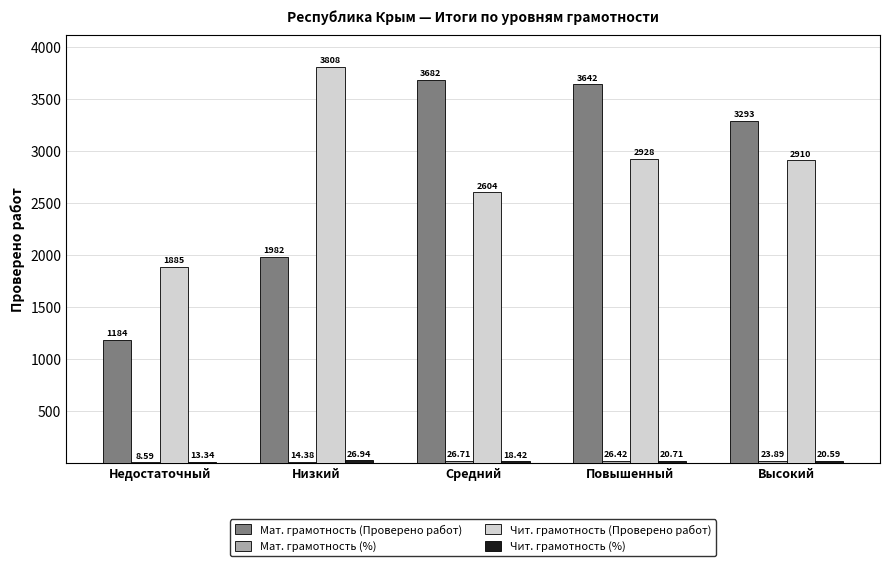

What is the sum of the Мат. грамотность (Проверено работ) values at Недостаточный and Средний?

4866.0